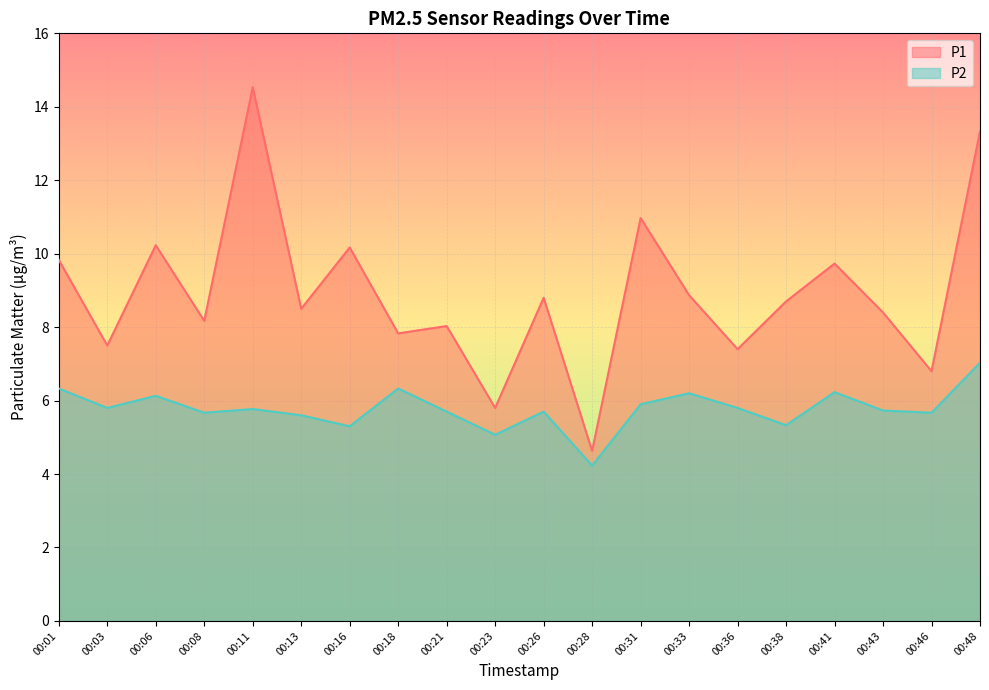

The value of P2 at 00:41 is 6.2. True or false?

True